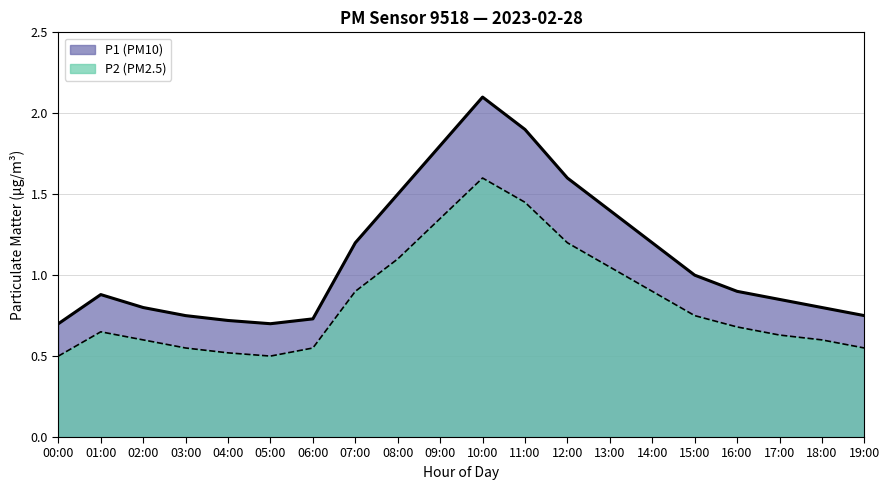

Count the number of categories in the chart.

20